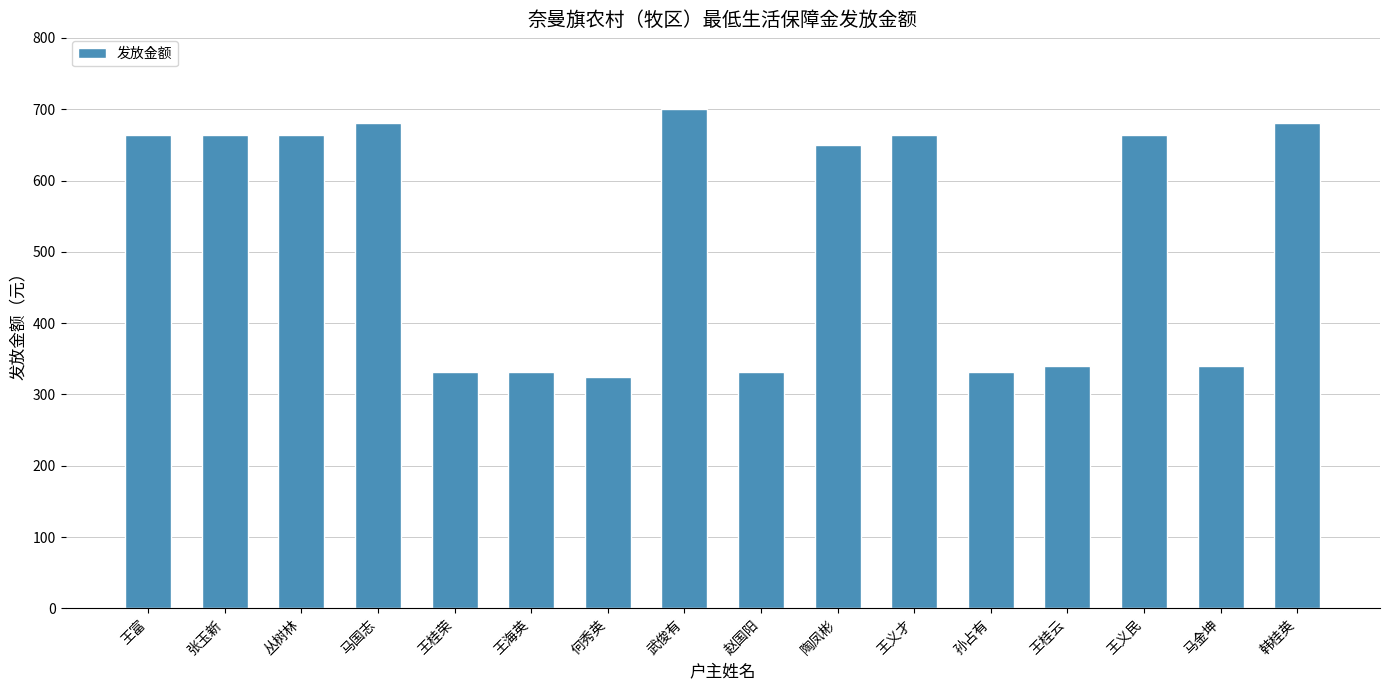

Which has a higher value, 马金坤 or 何秀英?

马金坤